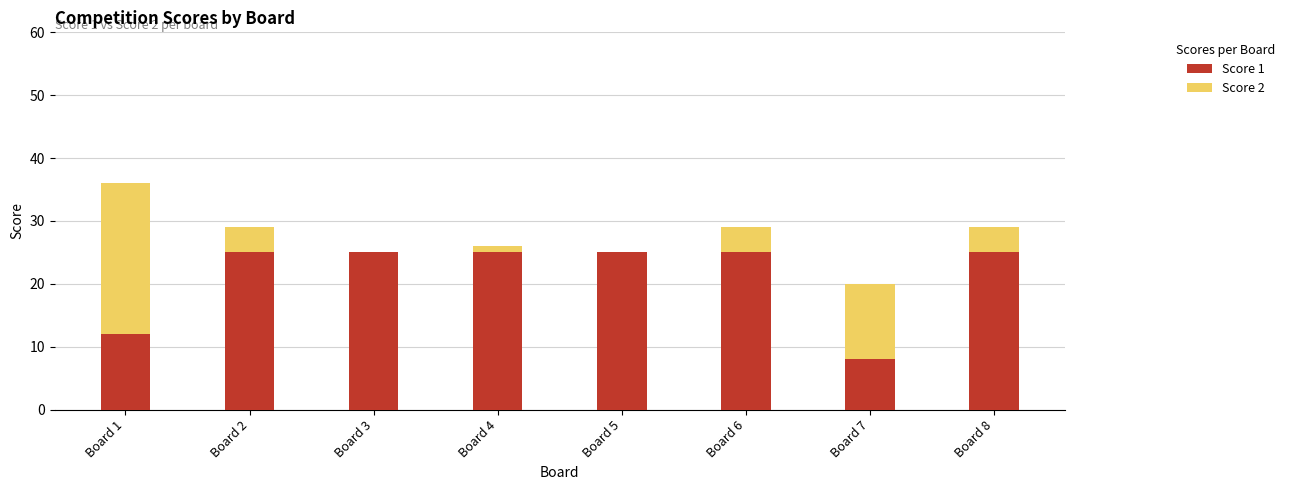

Reading left to right, transcribe the values for Score 1.

Board 1=12	Board 2=25	Board 3=25	Board 4=25	Board 5=25	Board 6=25	Board 7=8	Board 8=25